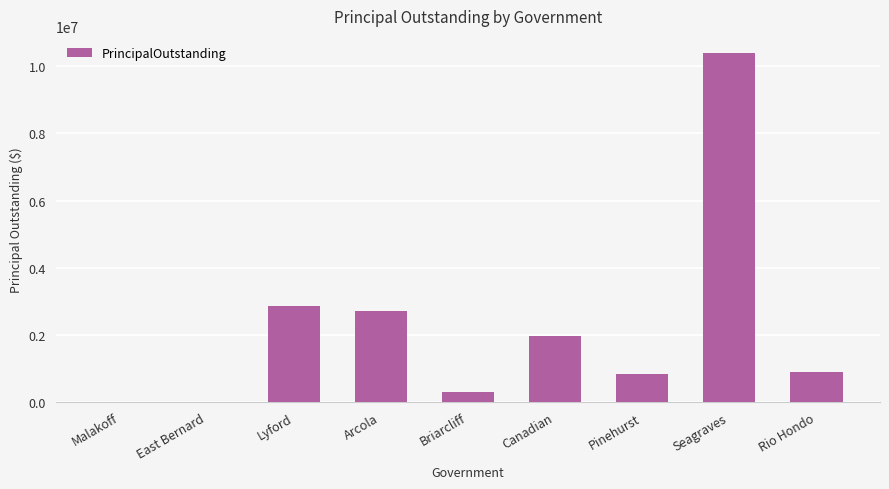

How many categories are shown in the chart?

9